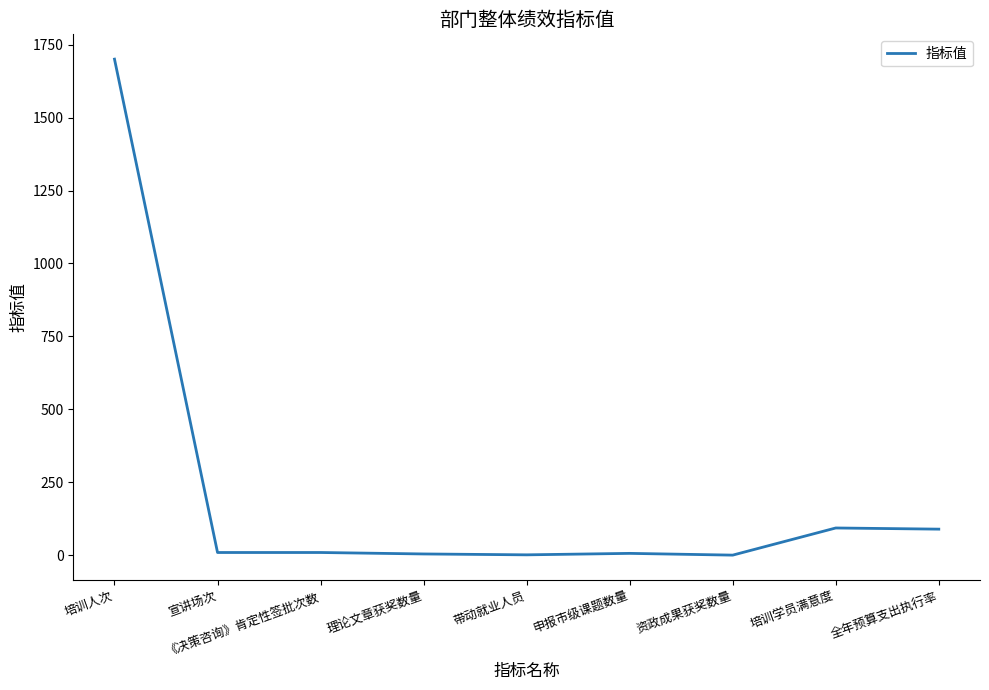

The chart shows a value of 1700 at 培训人次. True or false?

True